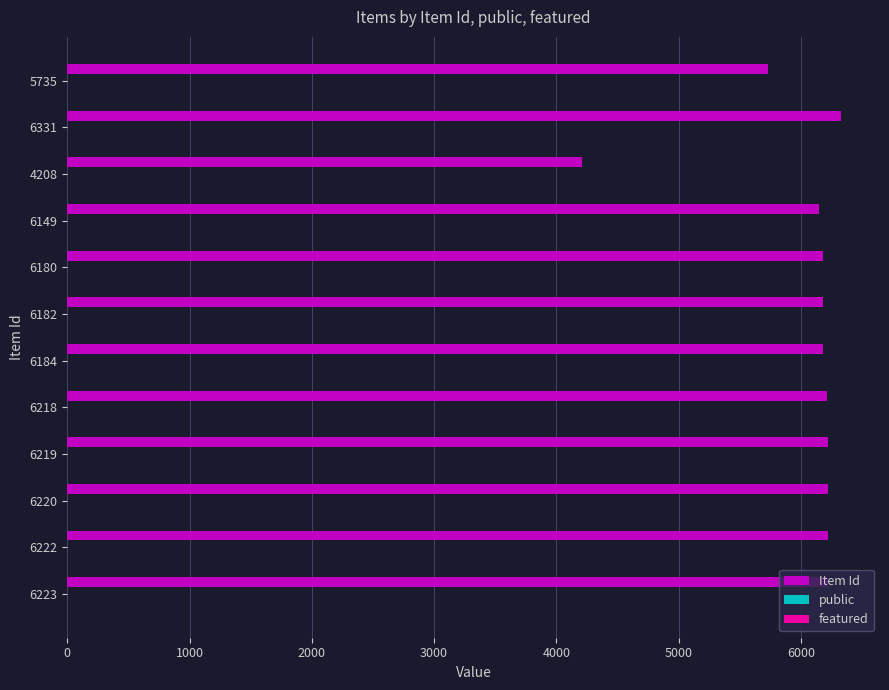

At which category is the sum across all series the highest?

6331